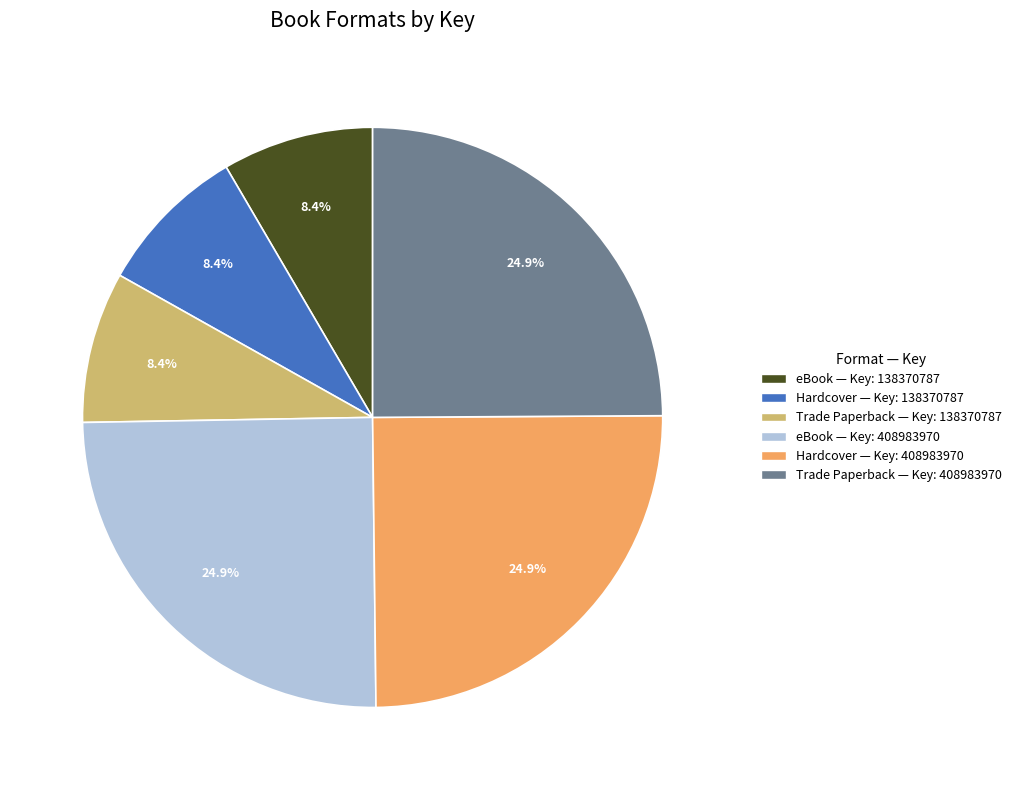

Does any single category account for the majority?

No